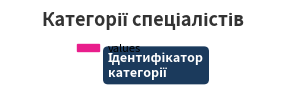

Does any single category account for the majority?

No